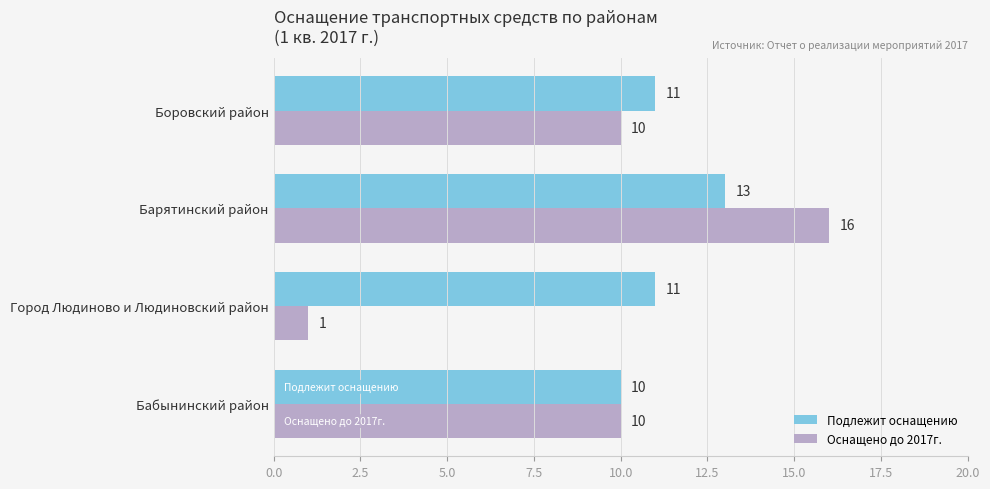

At which category does the chart reach its minimum across all series?

Город Людиново и Людиновский район